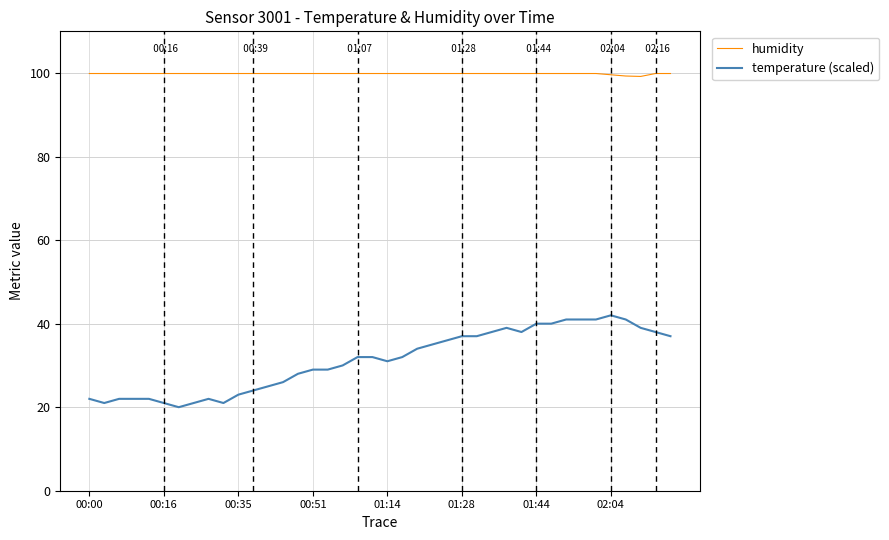

Rank the series by their maximum value, from highest to lowest.

humidity, temperature (scaled)